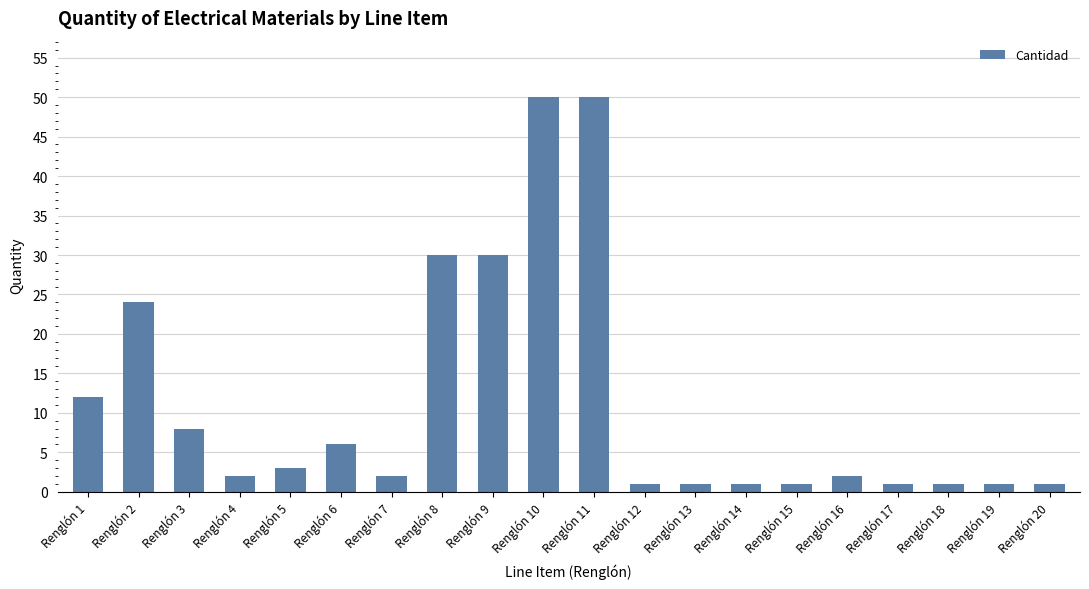

How many distinct data groups are displayed?

1